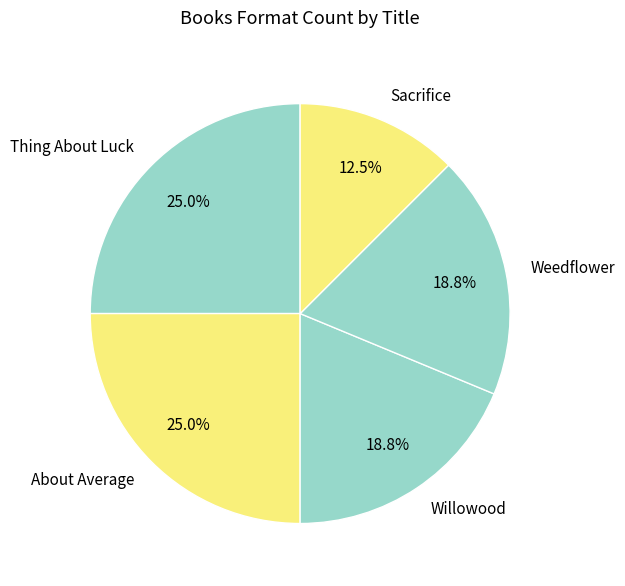

To the nearest percent, what is the combined percentage of About Average and Thing About Luck?

50%